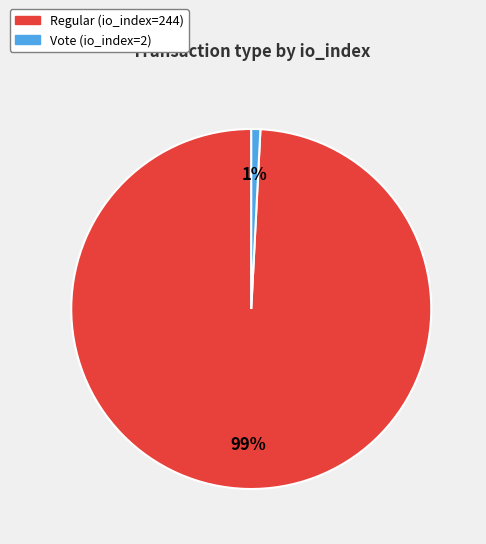

To the nearest percent, what percentage of the pie is Vote (io_index=2)?

1%